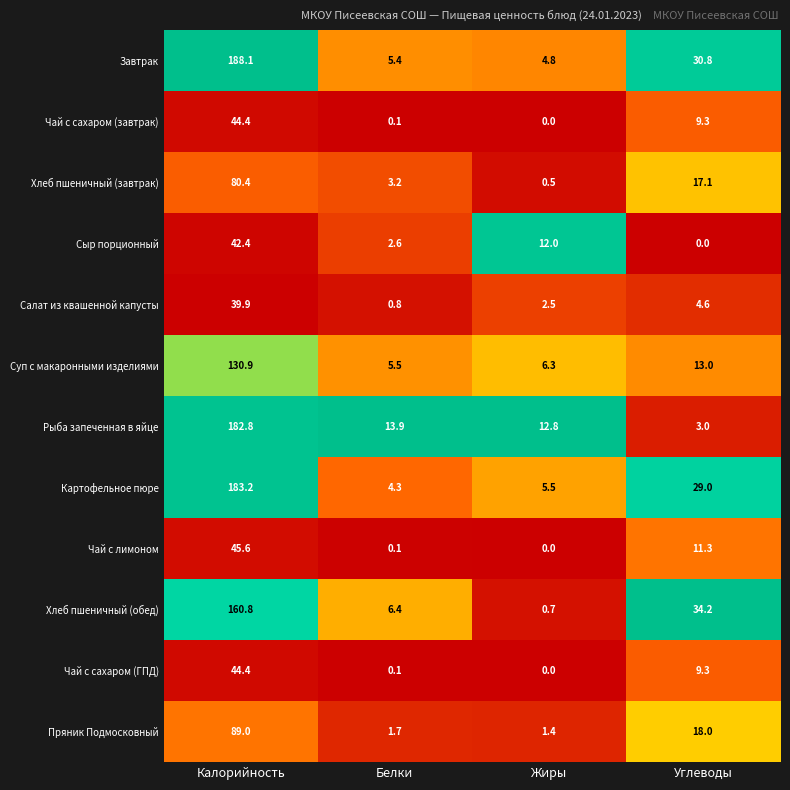

At which label is Рыба запеченная в яйце closest to 92?

Белки